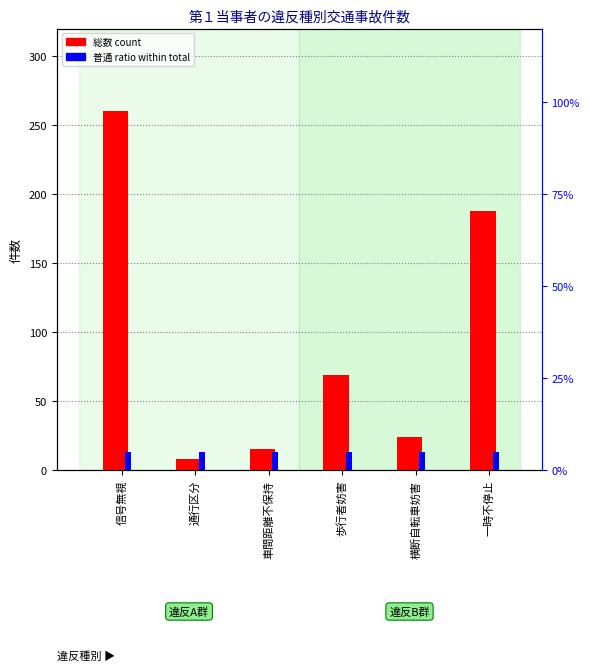

How many groups of bars are there?

6